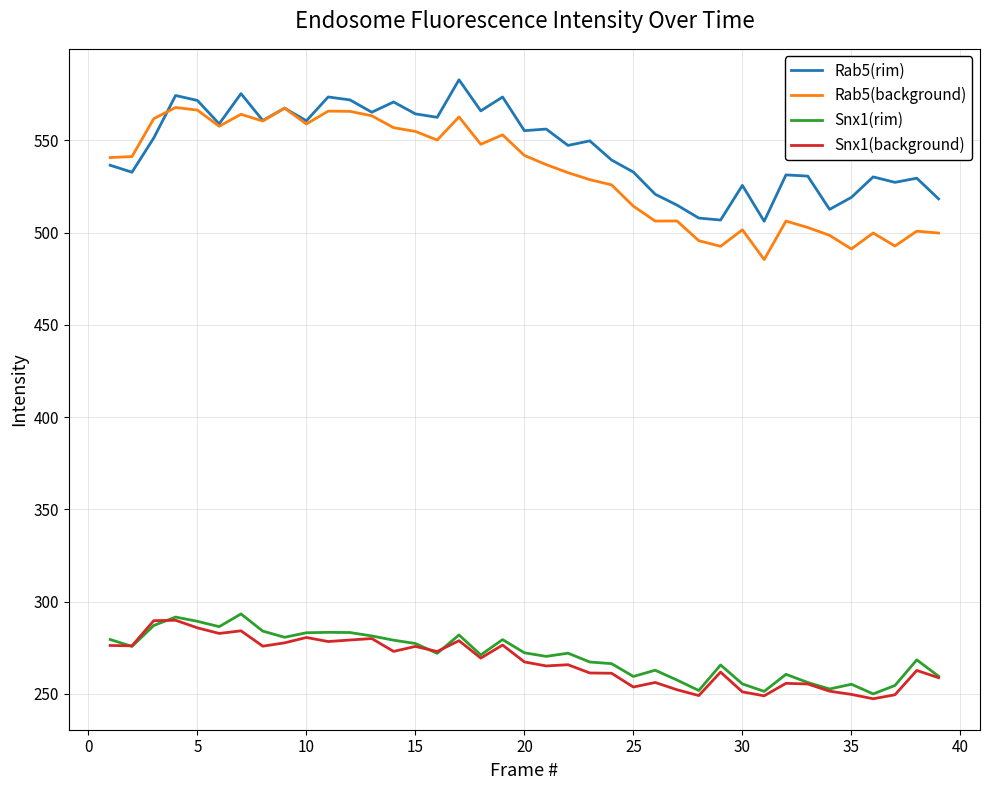

What is the difference between the second highest and minimum values in the Snx1(background) series?

42.3